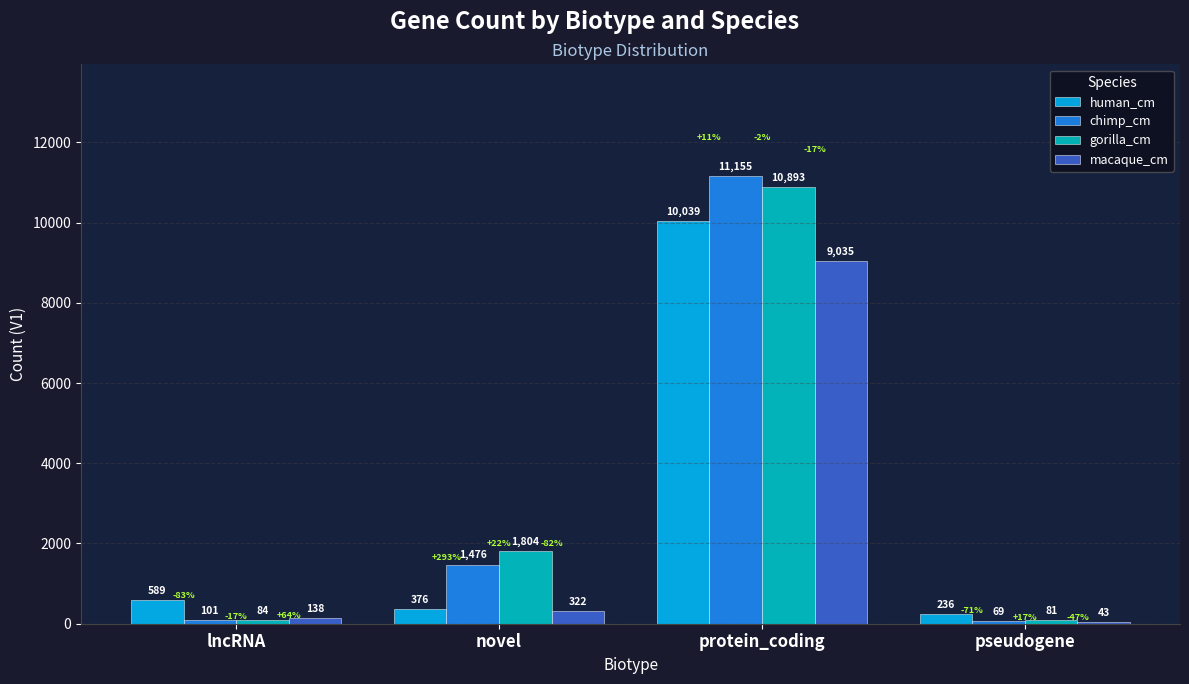

The human_cm series shows 589 at lncRNA. True or false?

True